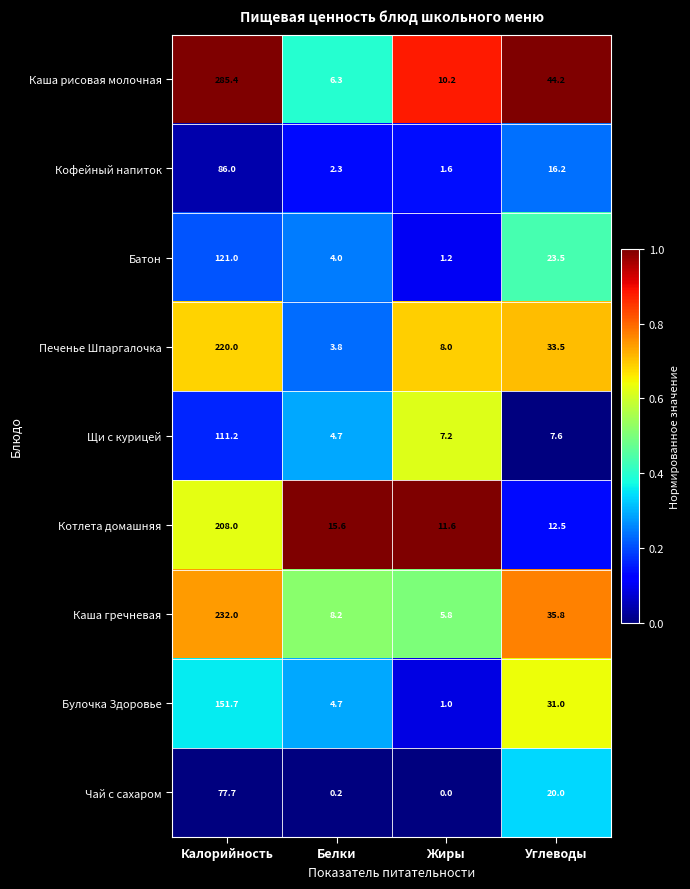

At which label does Печенье Шпаргалочка first exceed 33?

Калорийность